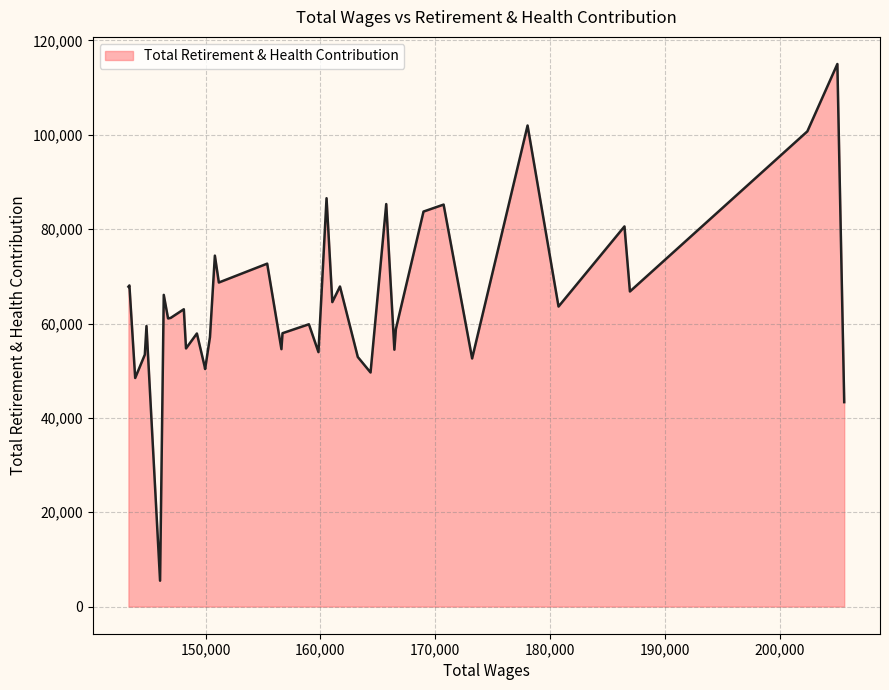

What is the difference between the maximum and minimum values?

109510